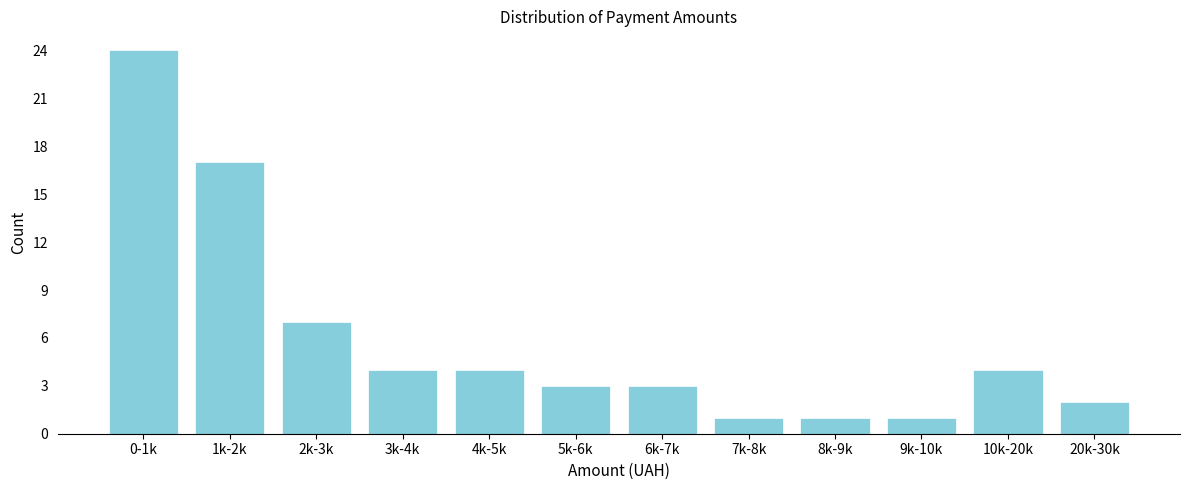

Reading right to left, extract all data points from this chart.

2	4	1	1	1	3	3	4	4	7	17	24